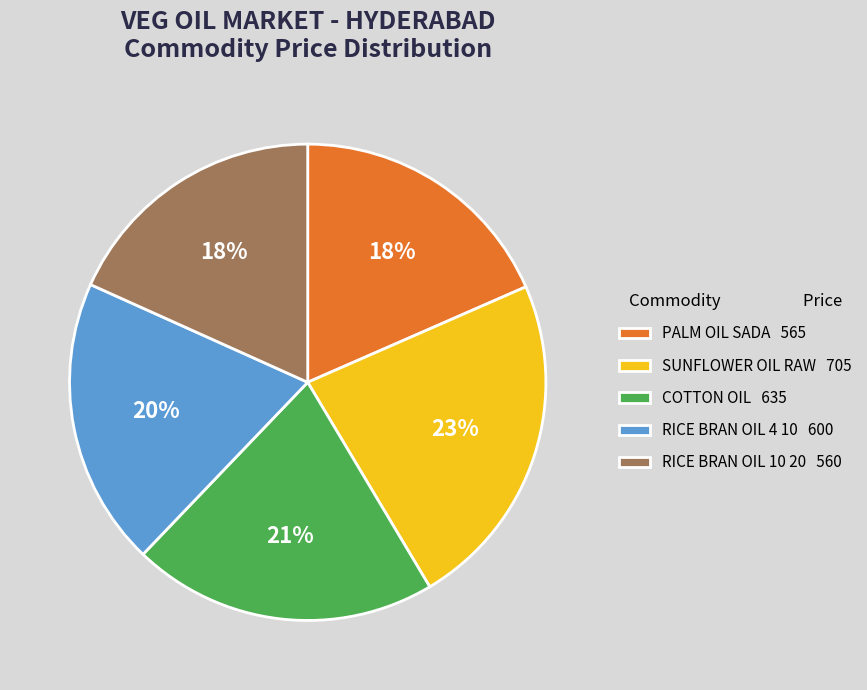

Approximately how many times larger is the value at RICE BRAN OIL 10 20 560 compared to PALM OIL SADA 565?

1.0